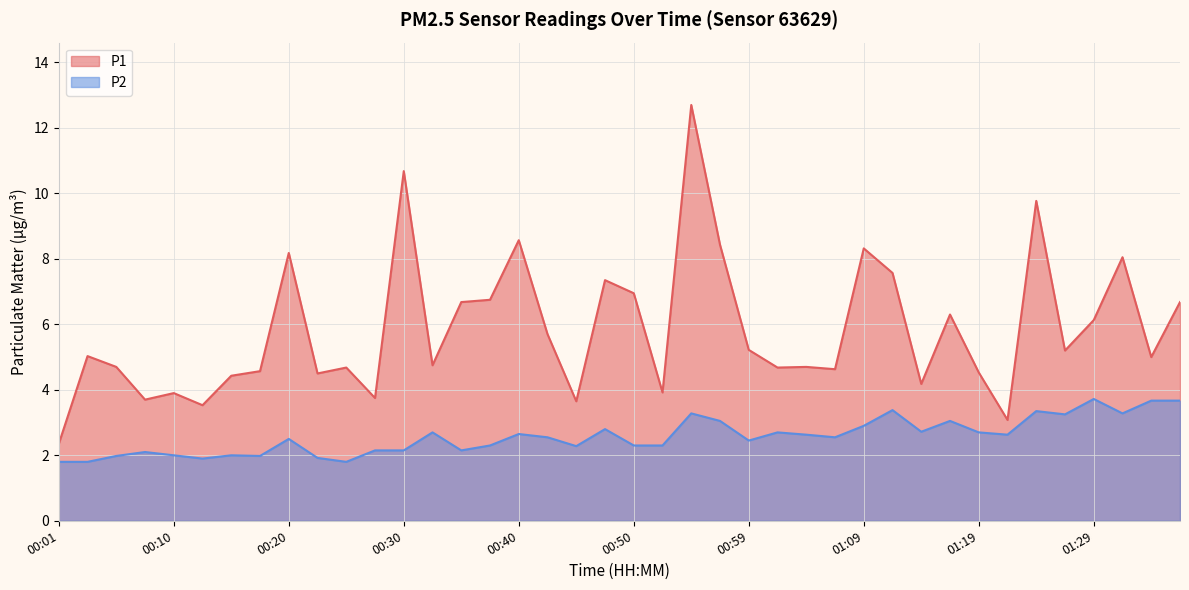

What is the minimum value shown in the chart?

1.8